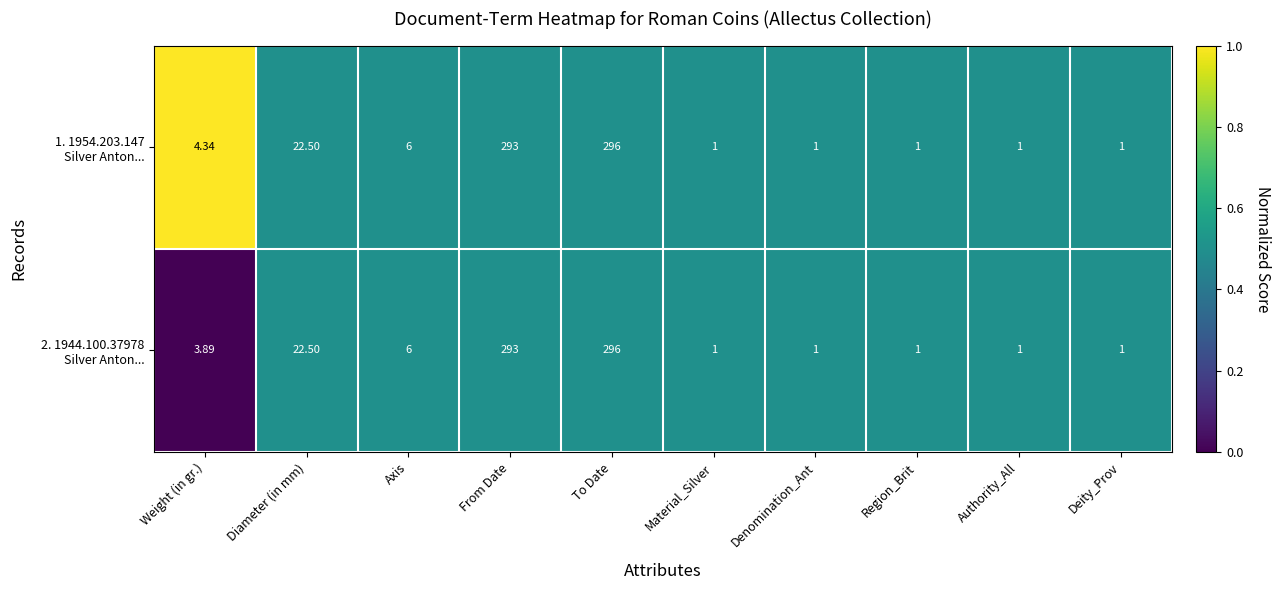

At which category does the chart reach its peak across all series?

To Date